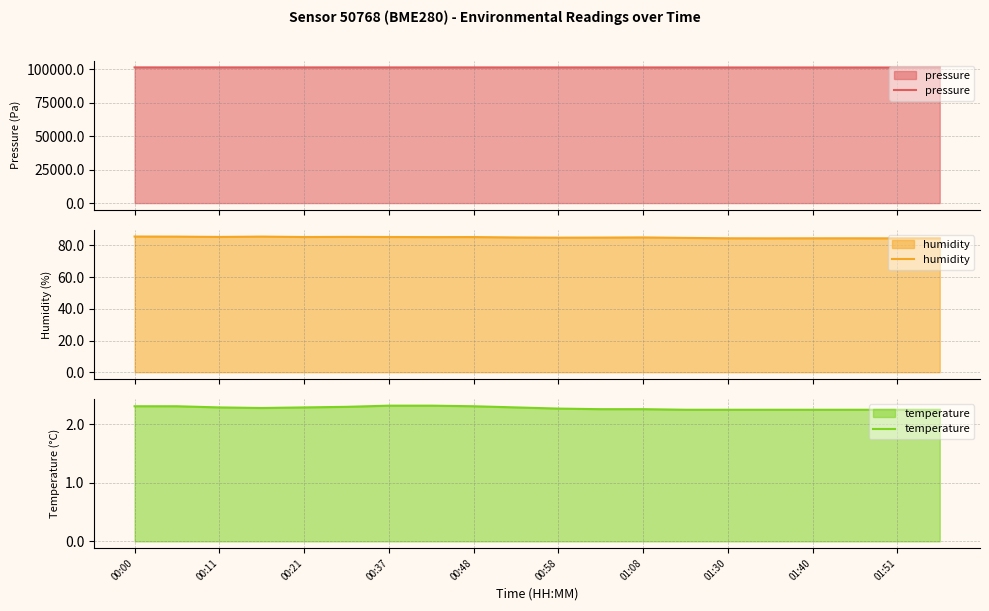

What is the lowest value of the pressure series?

101453.6